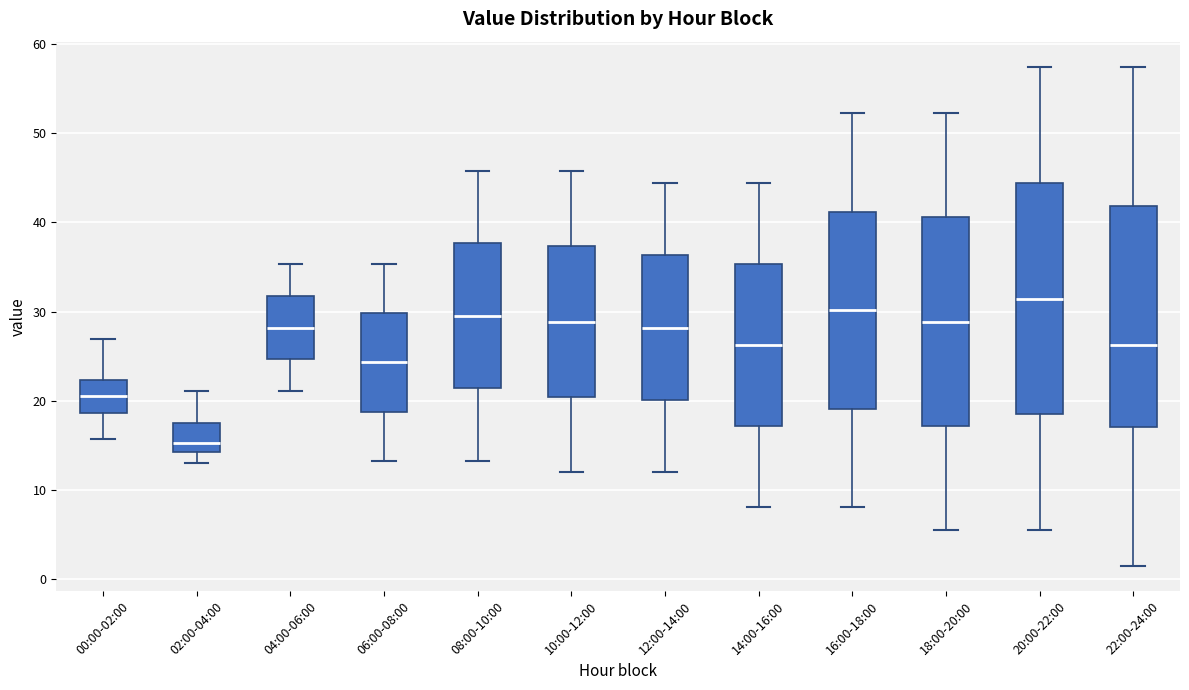

Which box has the lowest median line?

02:00-04:00